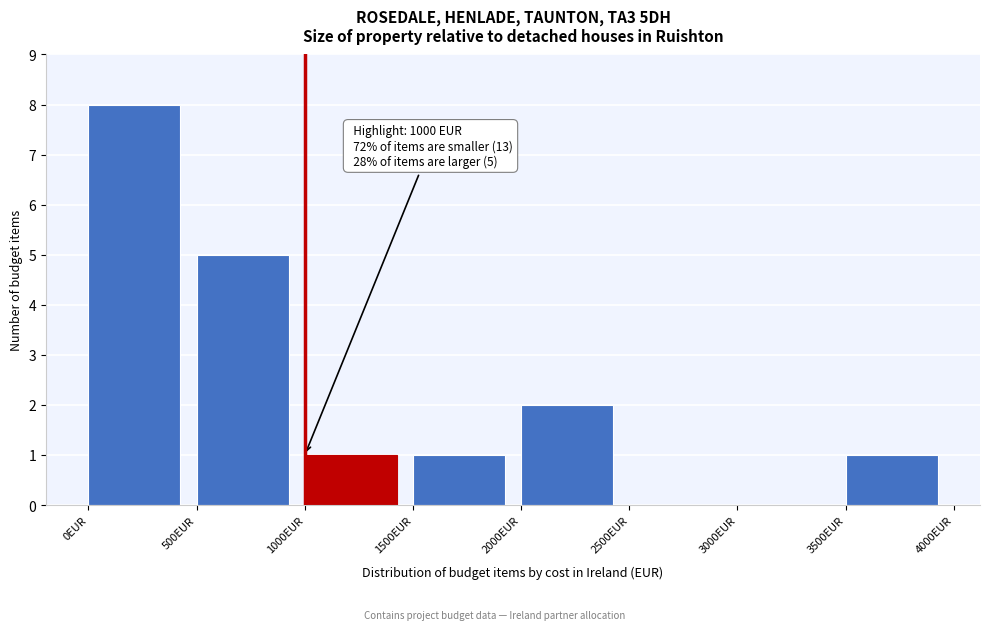

Over which range of the x-axis is the bar tallest?

0 to 500